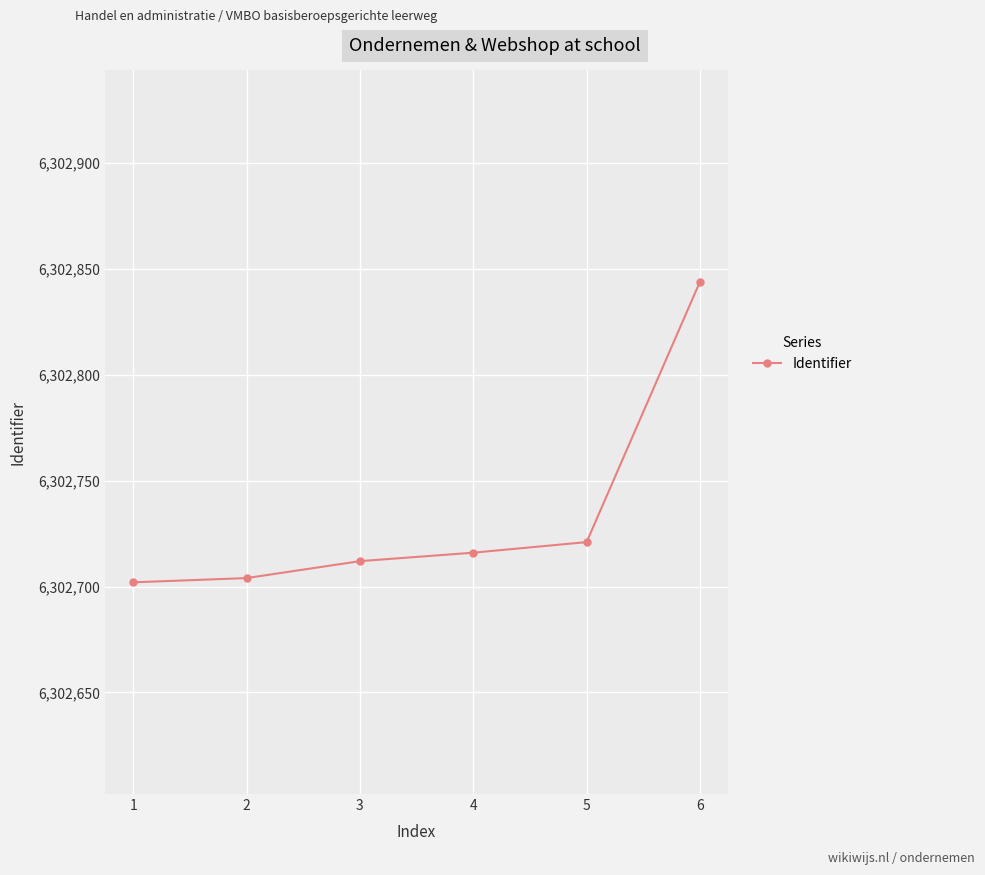

Which category has the highest value across all series?

6